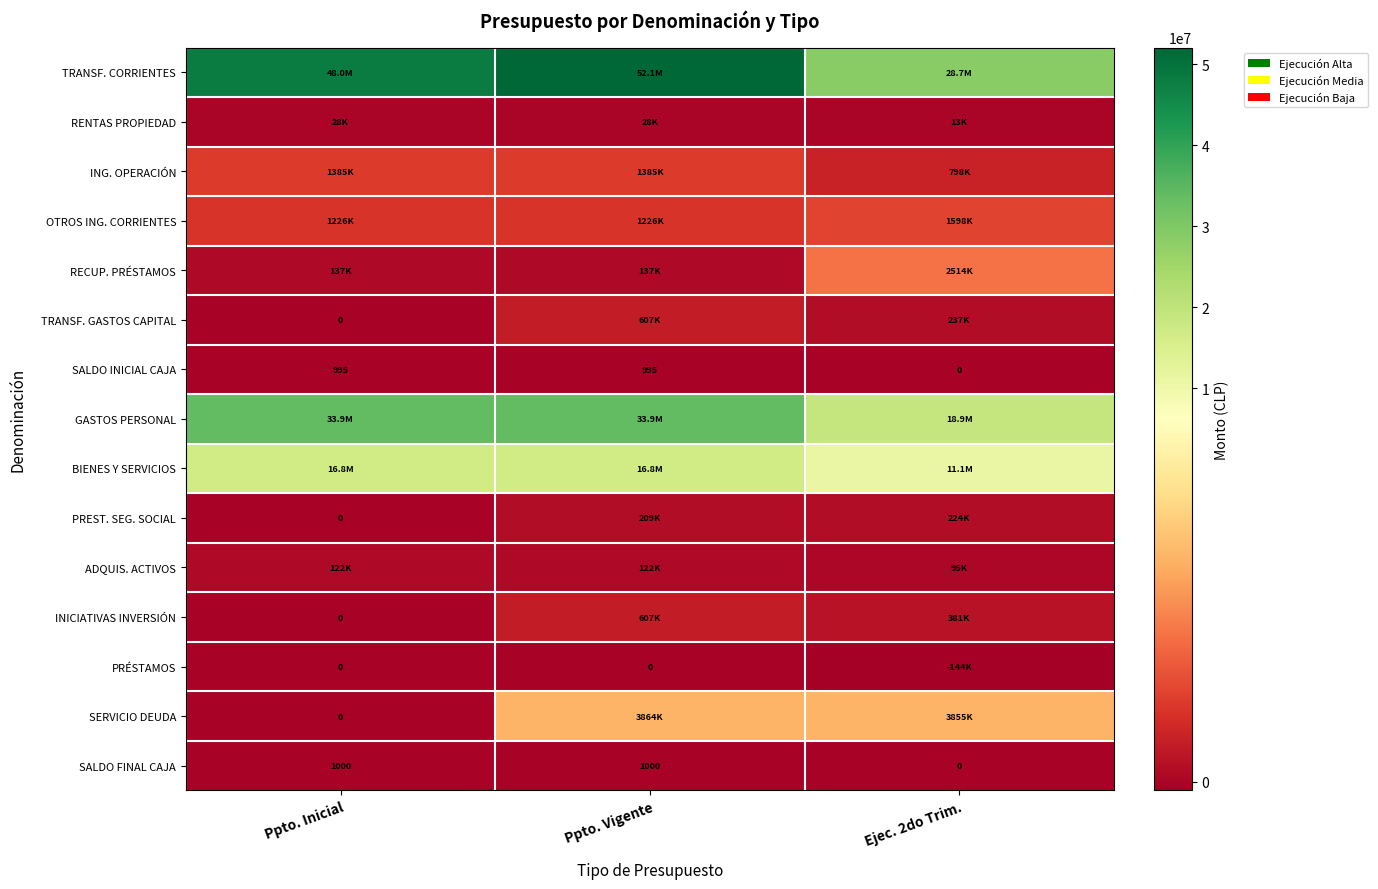

True or false: SALDO FINAL CAJA has a value of 463 at Ejec. 2do Trim..

False